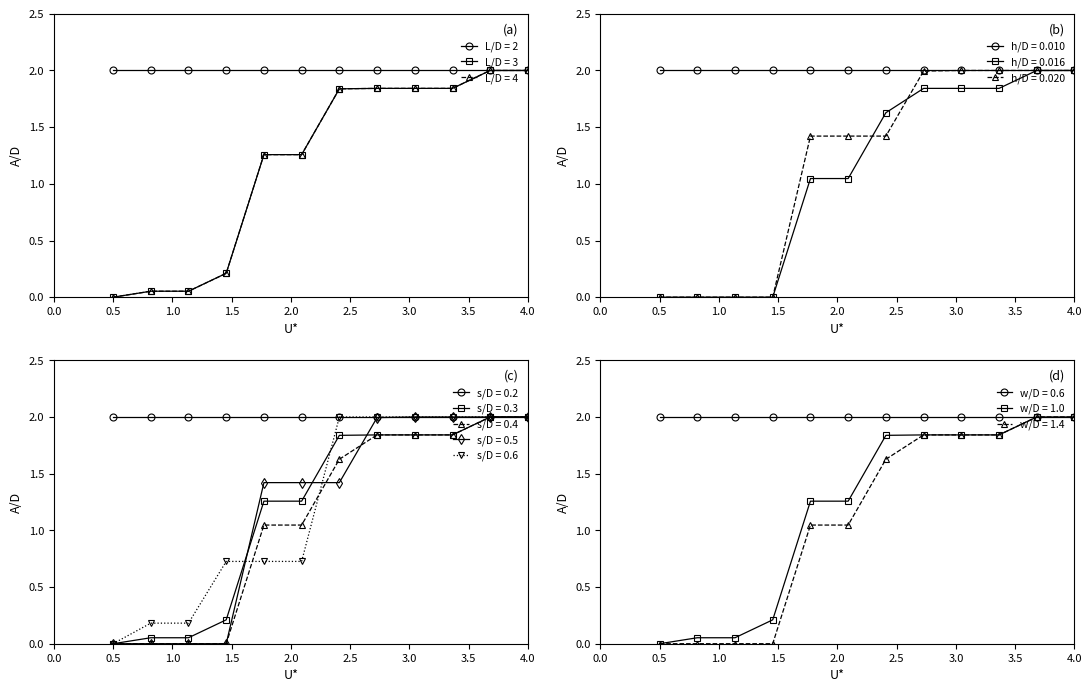

True or false: план на отч. дату and Профинансировано cross at least once.

False